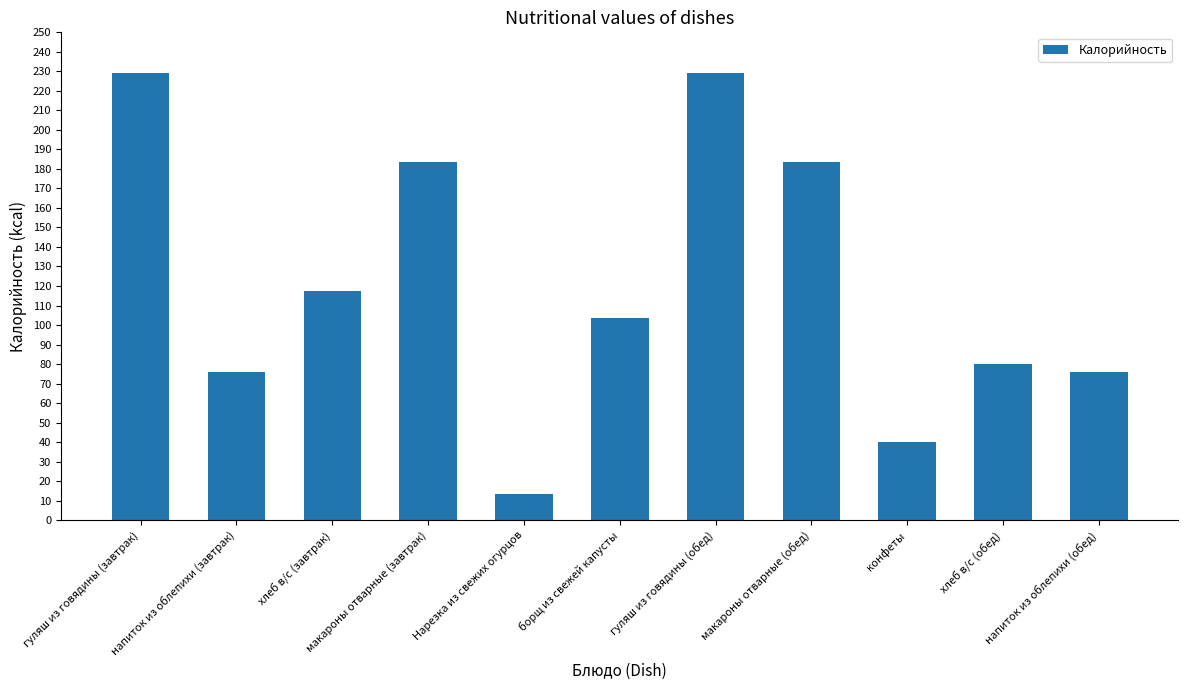

What is the approximate value at гуляш из говядины (завтрак)?

229.0